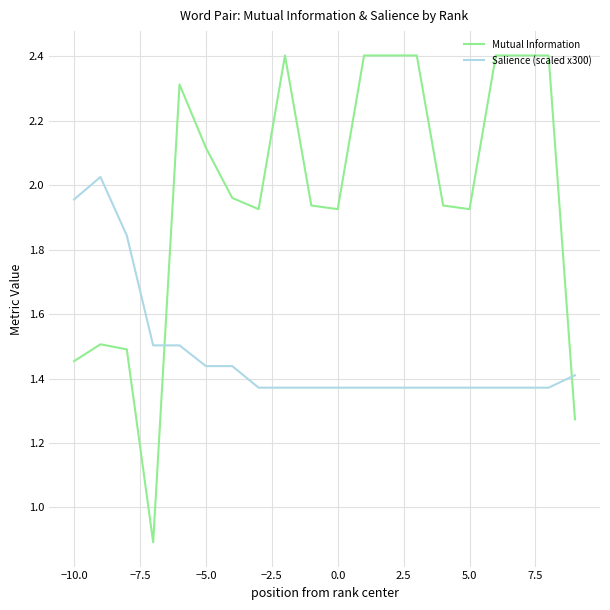

Rank the series by their average value, from highest to lowest.

Mutual Information, Salience (scaled x300)